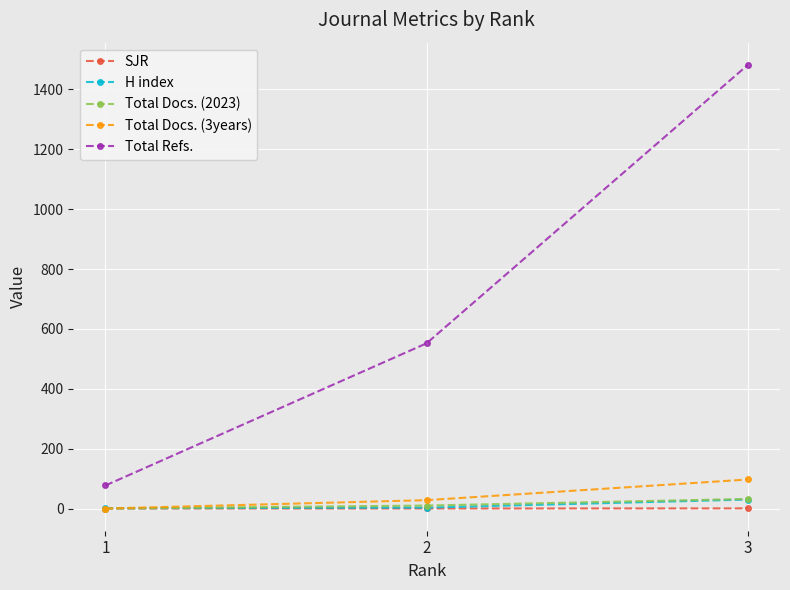

Which category has the lowest value in the Total Docs. (3years) series?

1